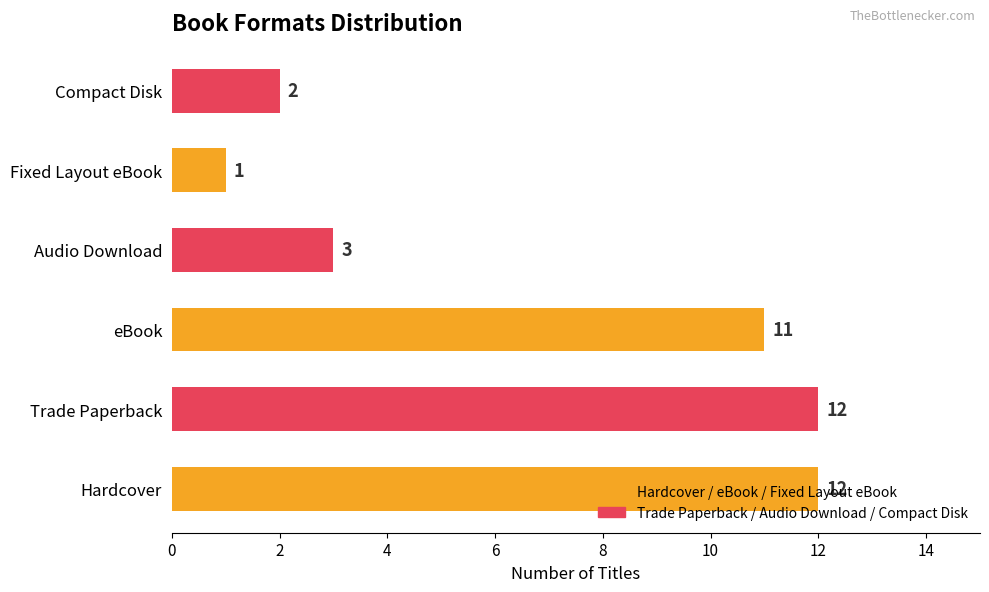

The value at Compact Disk is 2. True or false?

True